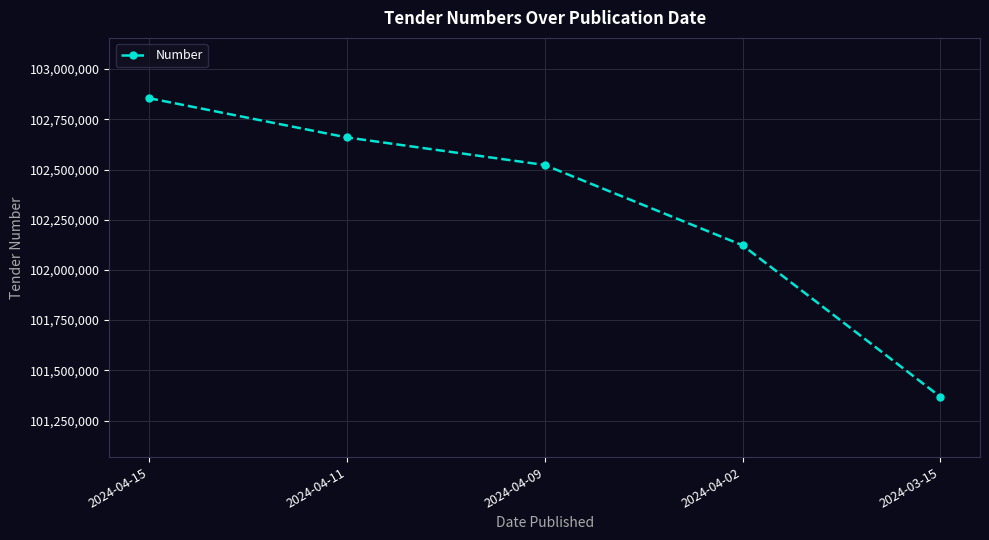

Where does the data first go above 102522537?

2024-04-15